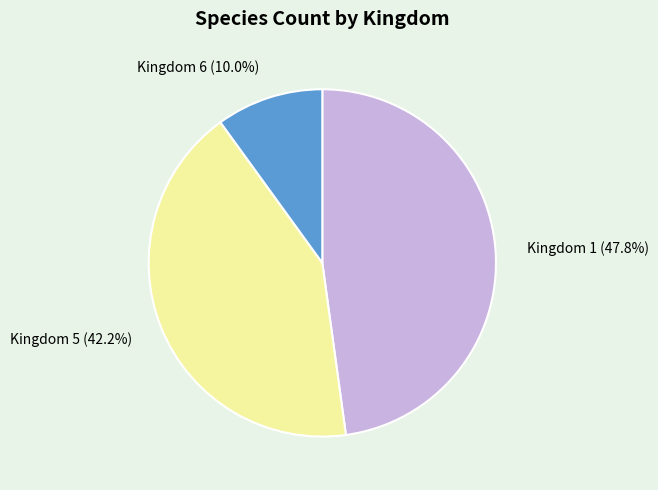

Rank the categories by value from highest to lowest.

Kingdom 1 (47.8%), Kingdom 5 (42.2%), Kingdom 6 (10.0%)